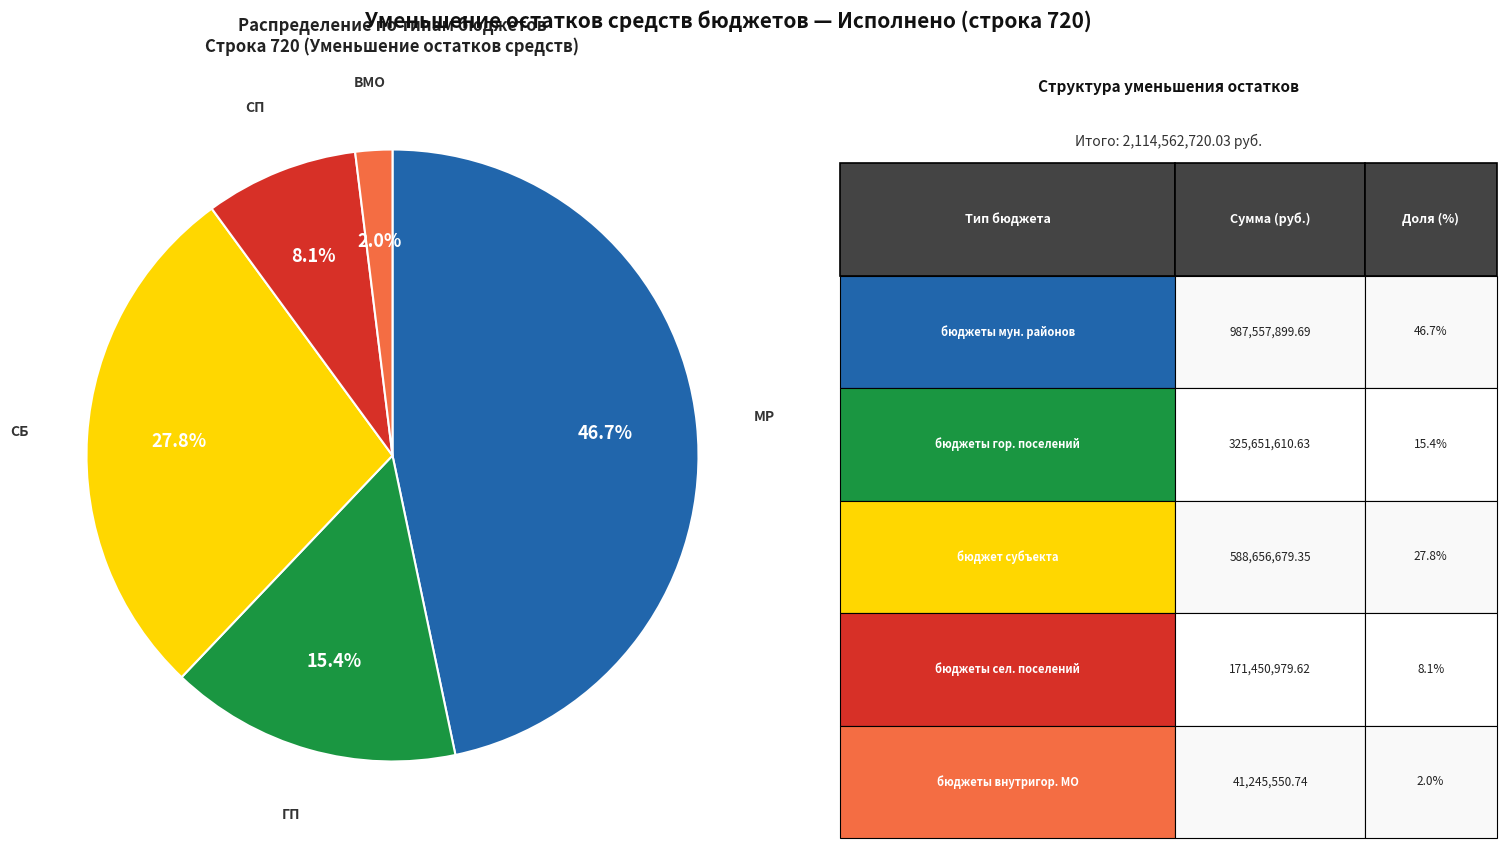

Is there a majority slice in this chart?

No